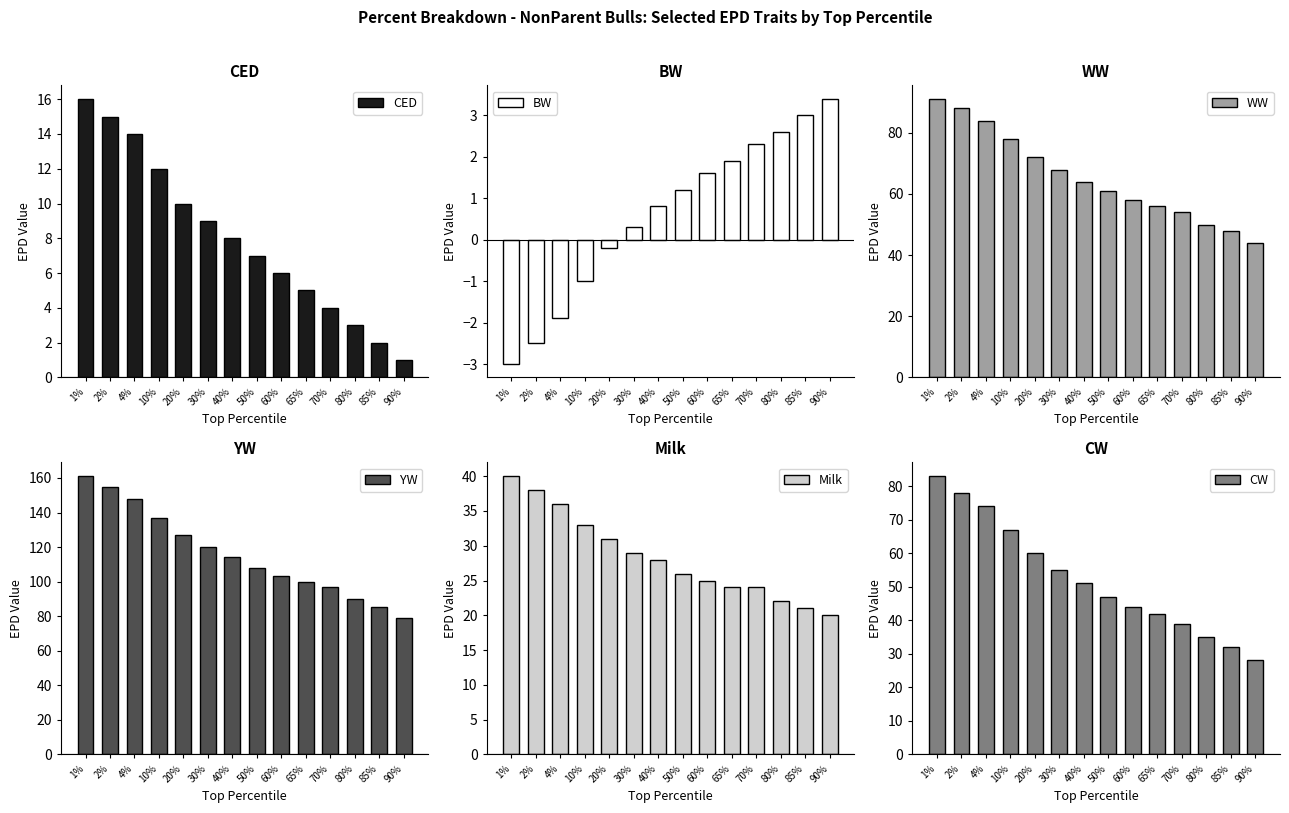

Between 60% and 2%, which is larger?

2%